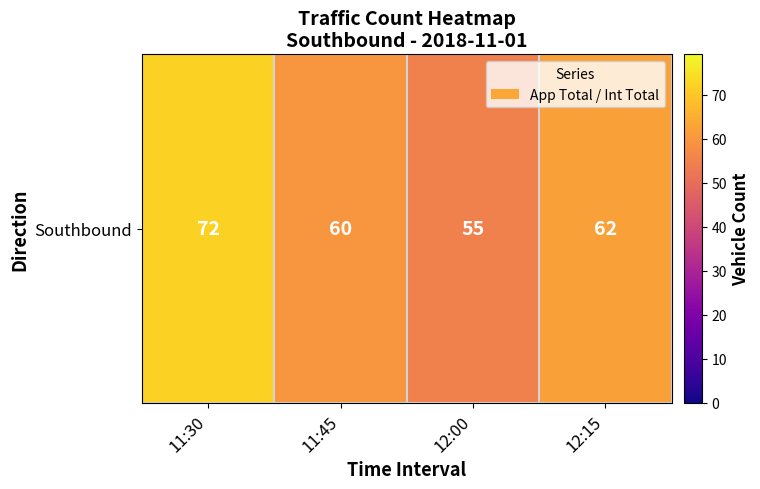

Reading right to left, transcribe all the data shown in this chart.

62	55	60	72